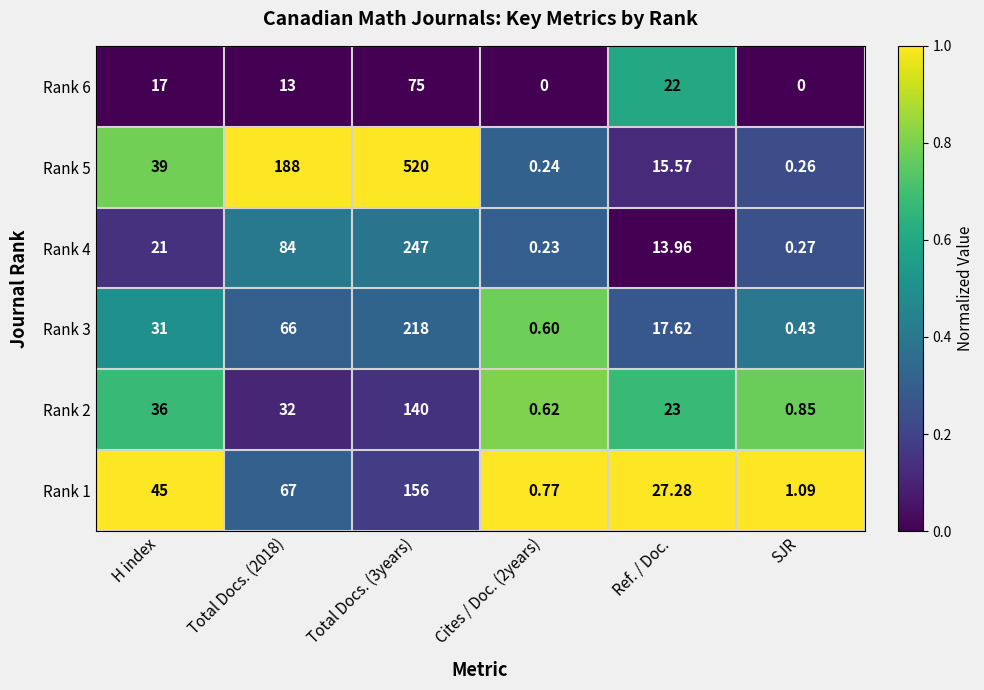

At which label does Rank 3 reach its minimum?

SJR